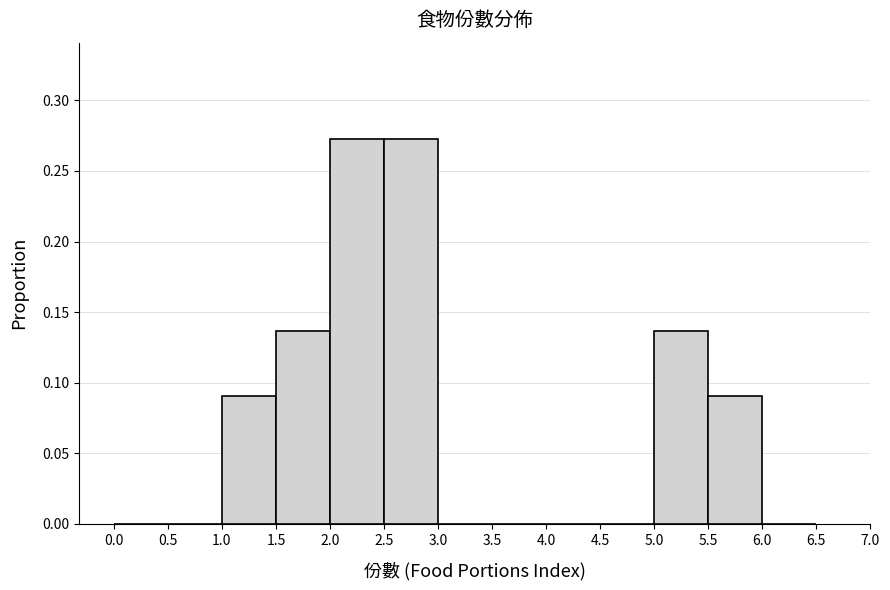

What is the height of the bar covering 5.5 to 6.0 on the x-axis? The values are not printed on the chart, so give them approximately, as read against the axis.

0.090